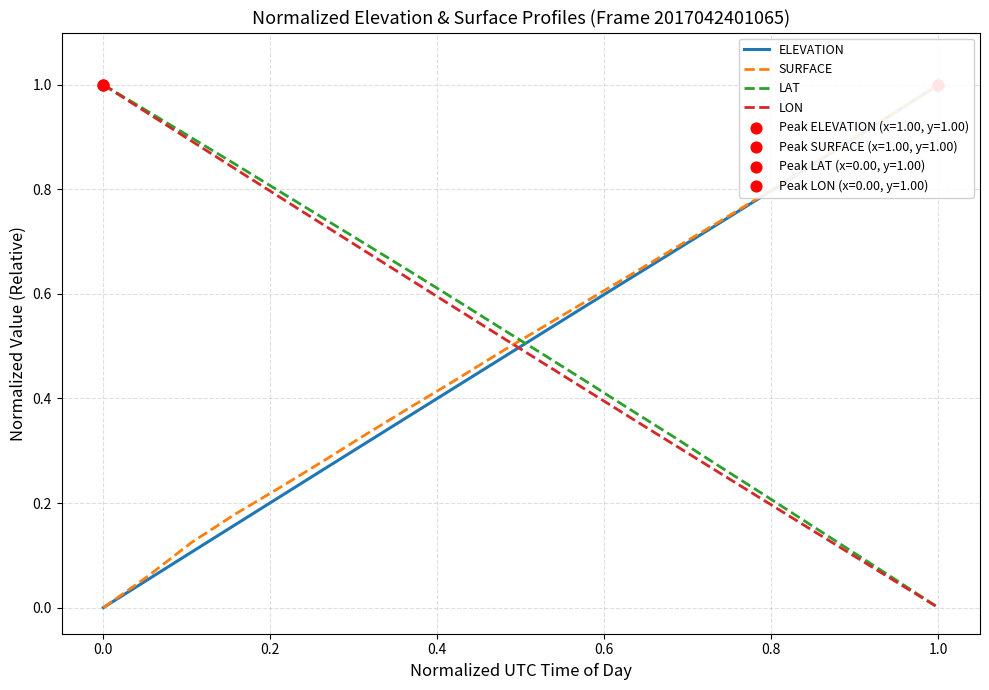

What is the maximum value for LAT?

1.0